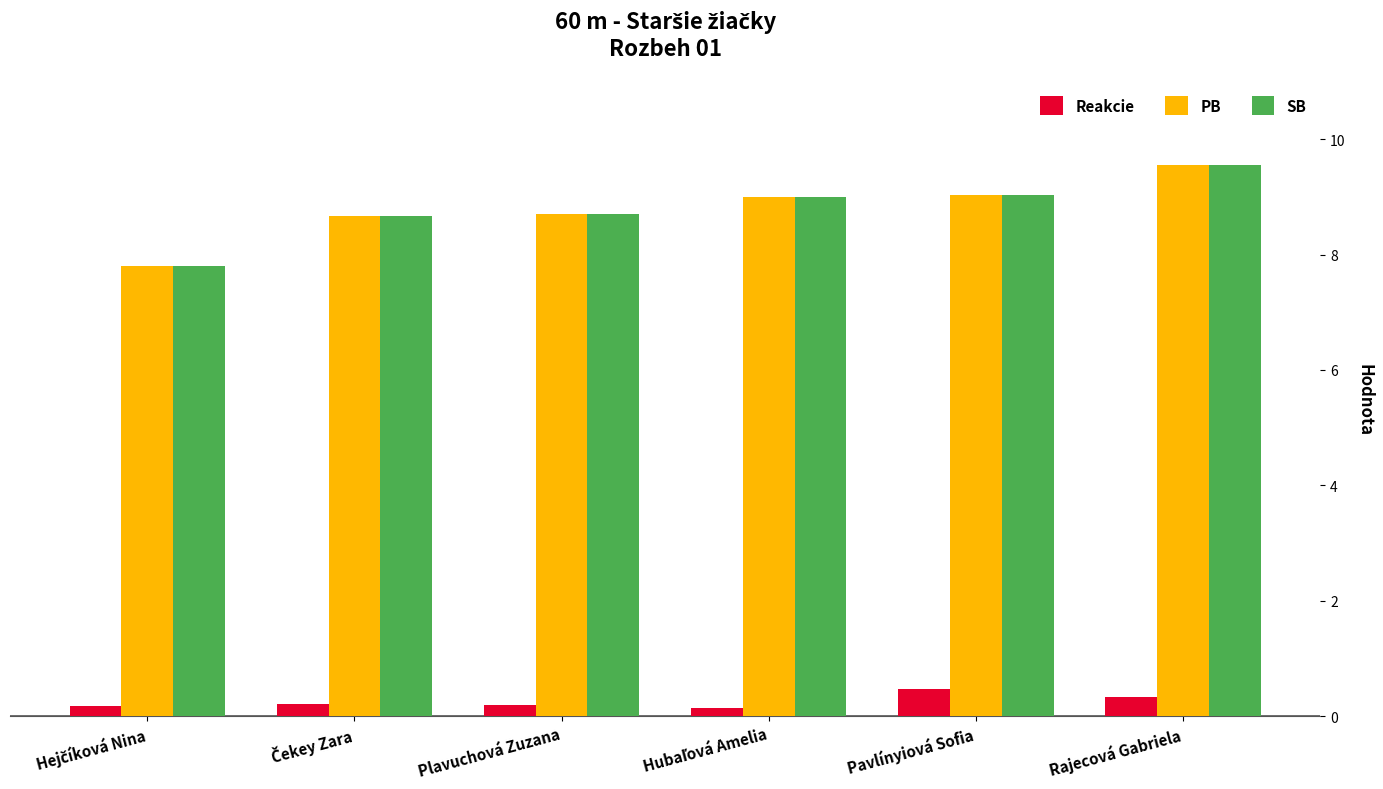

At how many categories does at least one series exceed 5?

6